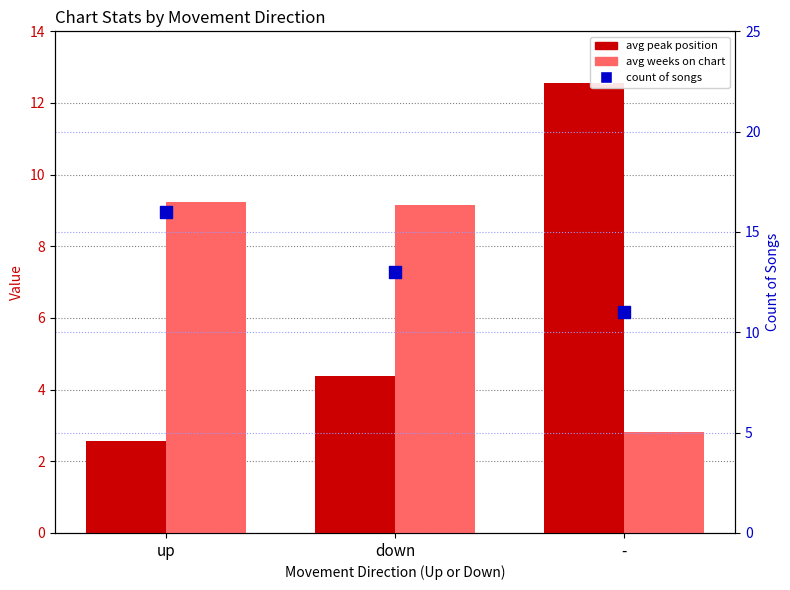

At which category is the sum across all series the highest?

up